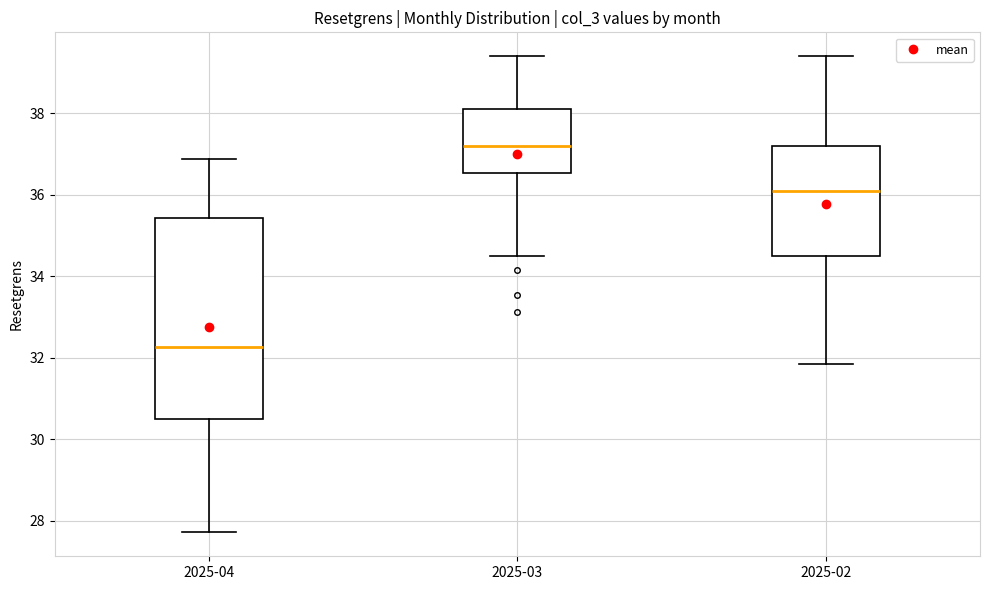

Reading left to right, transcribe this box plot: for each box, give where its median line is, the range the box spans, and where its two whiskers end, as read against the y-axis. The values are not printed on the chart, so give them approximately, as read against the axis.

2025-04: median 32.2, box 30.4 to 35.4, whiskers 27.8 to 36.8
2025-03: median 37.2, box 36.6 to 38.0, whiskers 34.6 to 39.4
2025-02: median 36.0, box 34.6 to 37.2, whiskers 31.8 to 39.4